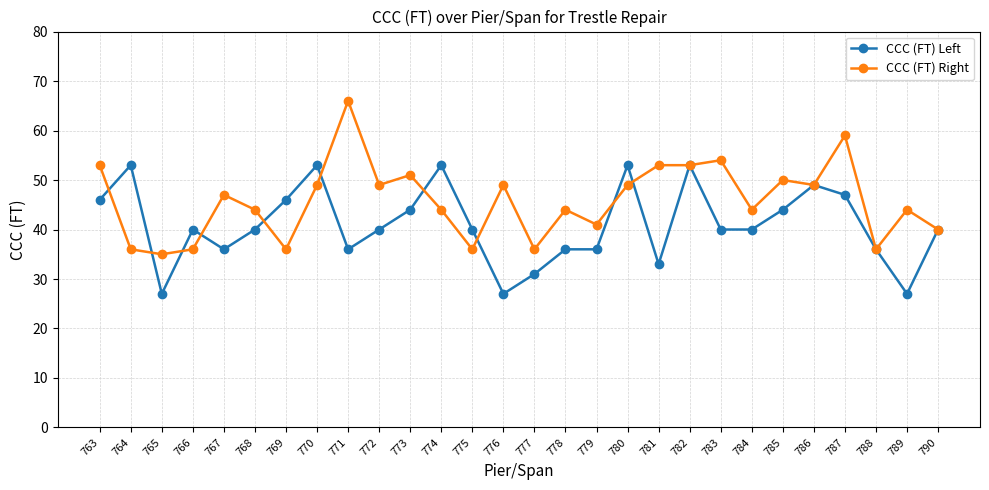

Which series has the largest range (max minus min)?

CCC (FT) Right